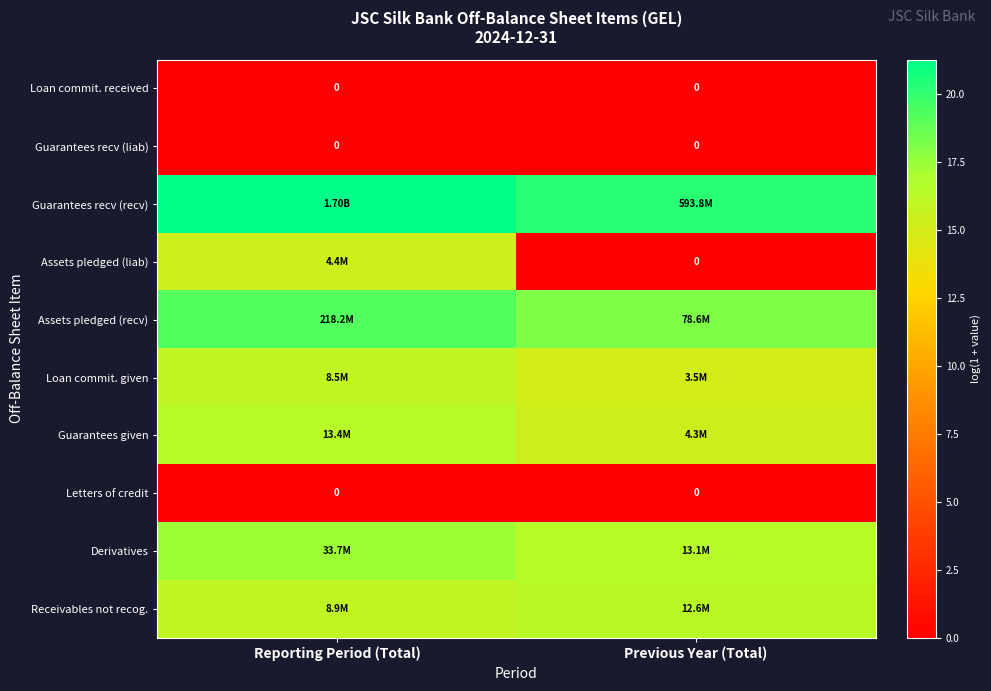

What is the maximum value for Guarantees given?

16.4